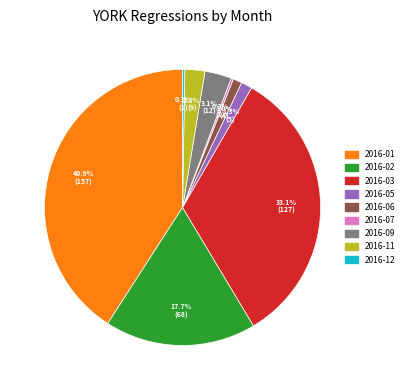

Does any single category account for the majority?

No